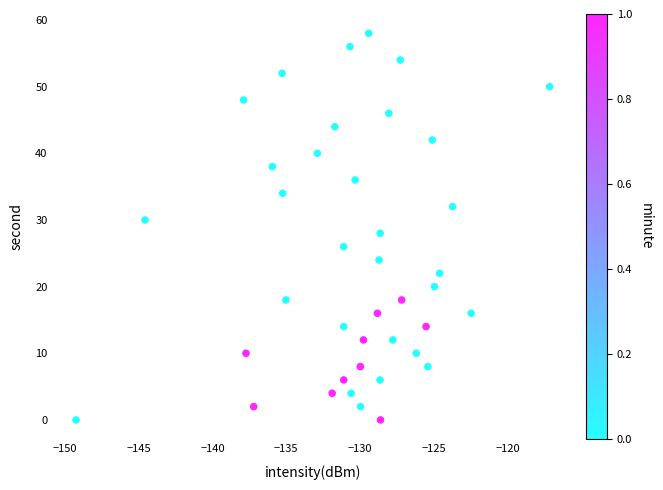

What is the range of Y values (max minus min)?

58